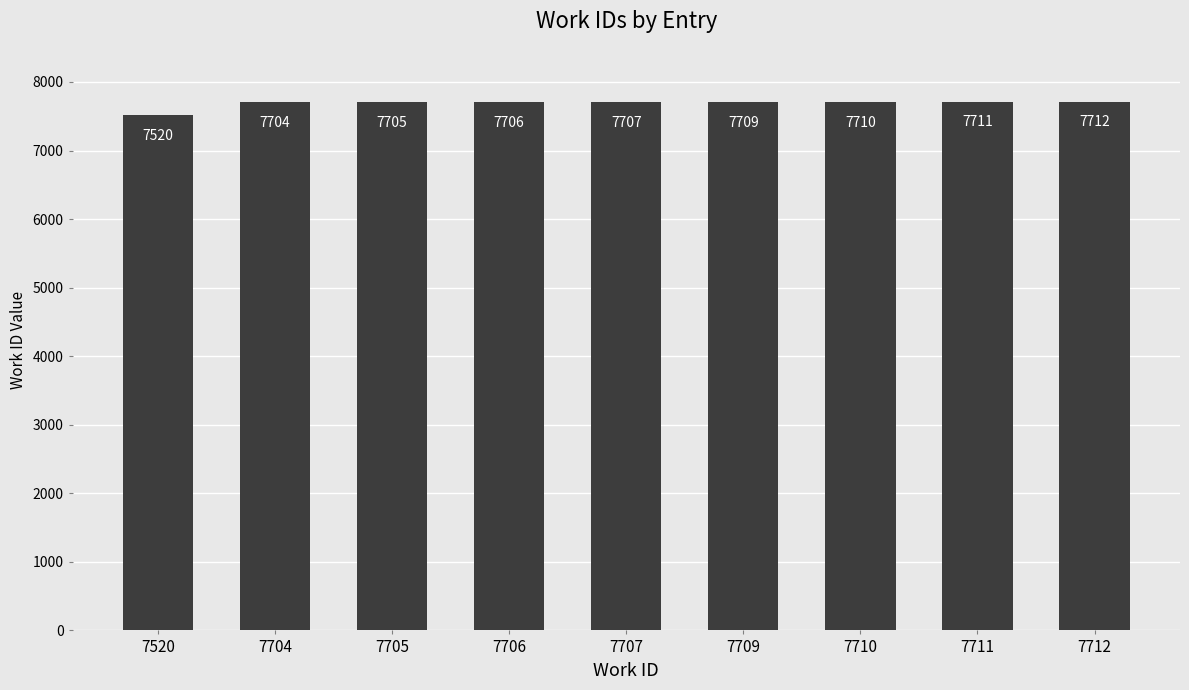

Is it true that the value at 7712 is 4495?

False